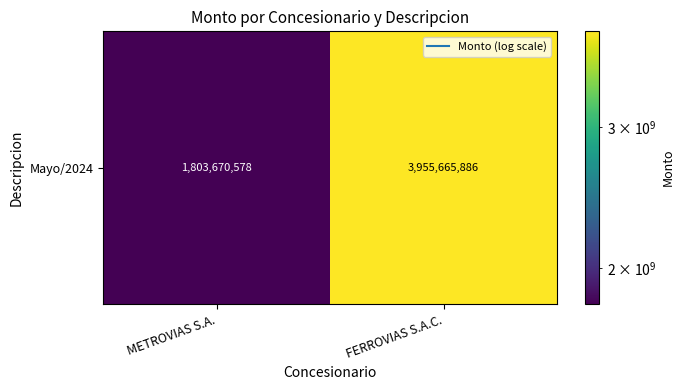

What is the ratio of the value at METROVIAS S.A. to the value at FERROVIAS S.A.C.?

0.5